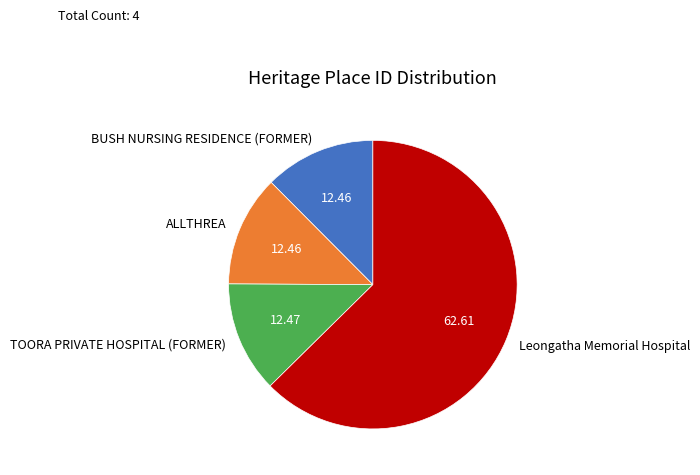

Does Leongatha Memorial Hospital account for over 50% of the chart?

Yes